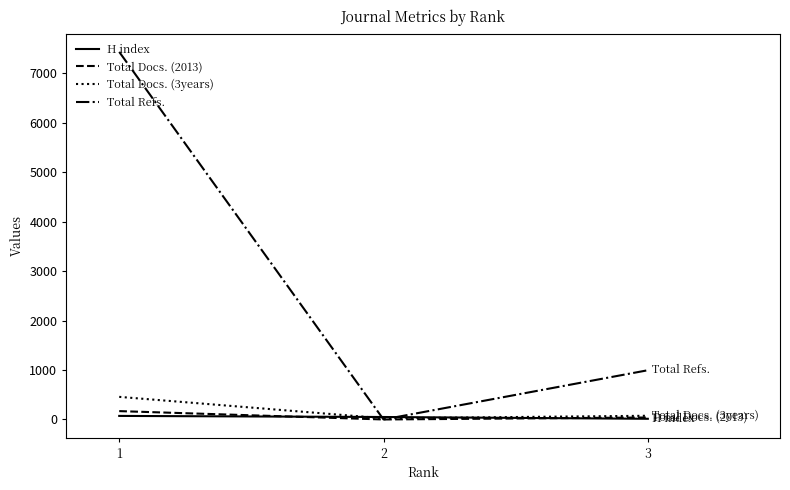

At how many categories does at least one series exceed 6257?

1